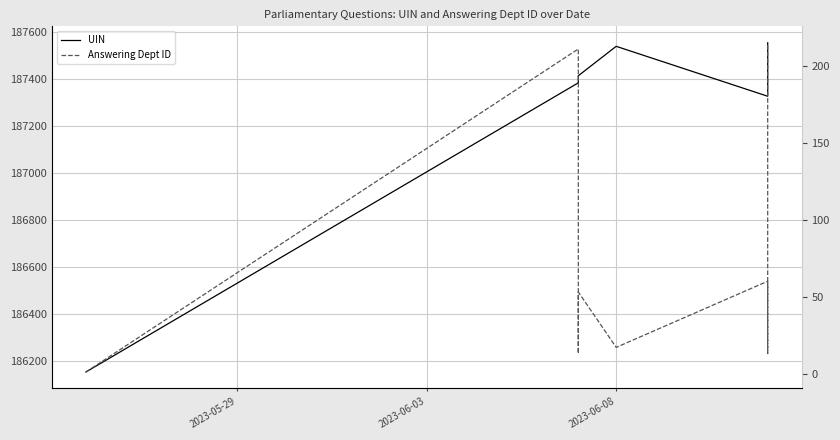

What is the maximum value for Answering Dept ID?

215